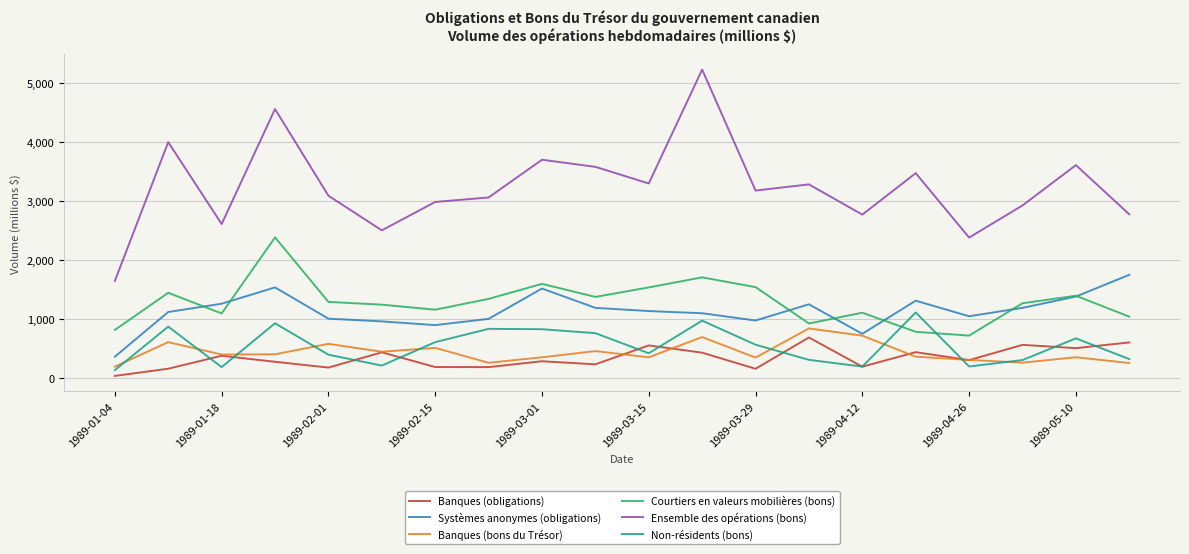

Which series has the largest total across all categories?

Ensemble des opérations (bons)